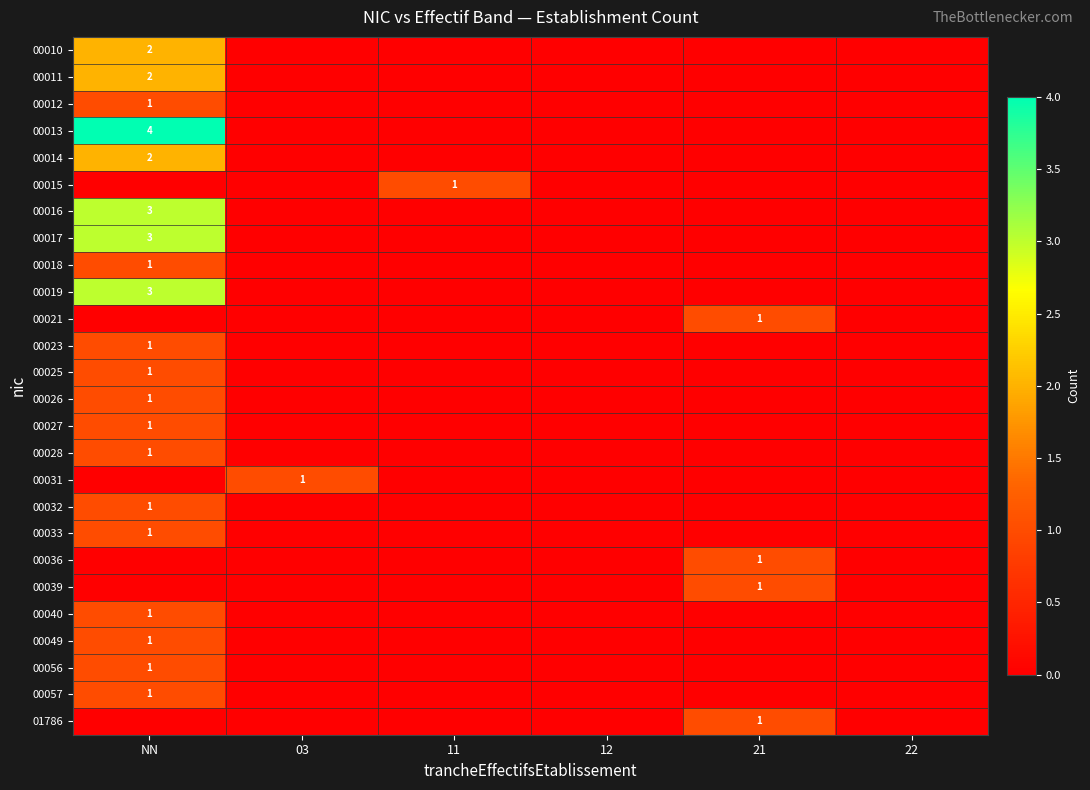

True or false: 00033 has a value of 1 at NN.

True